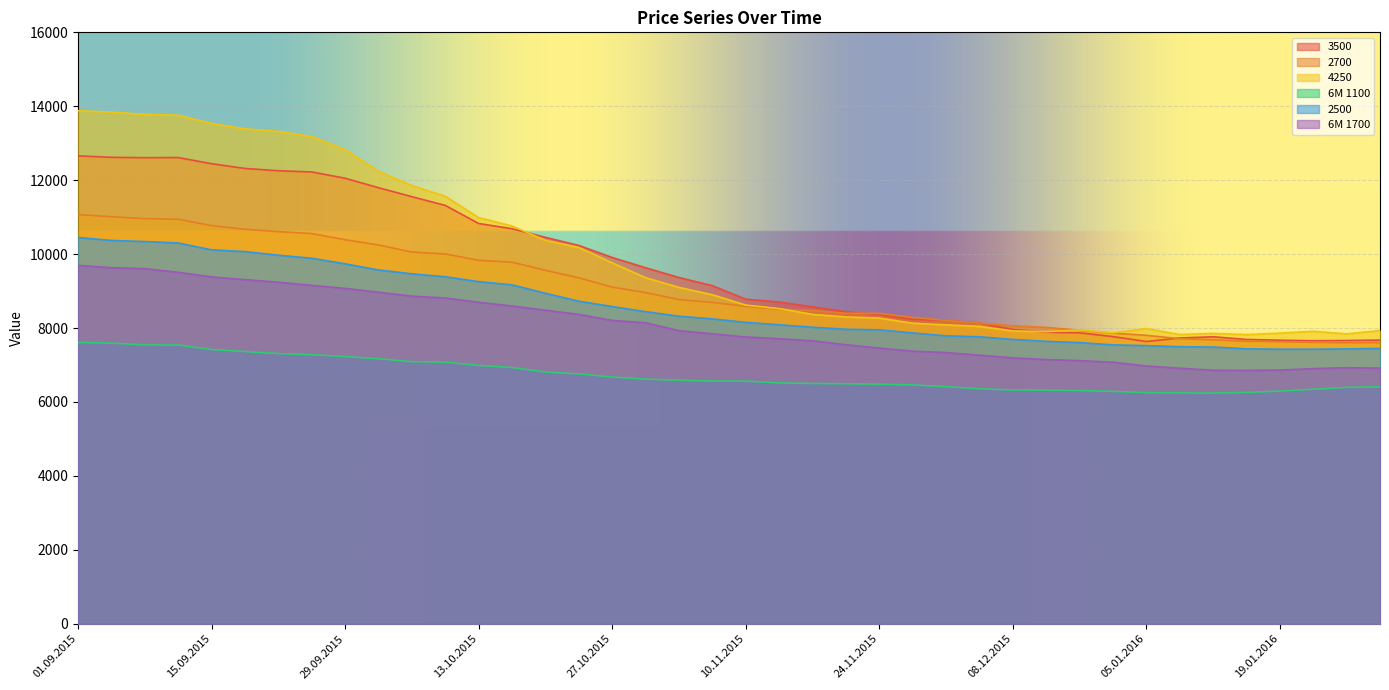

Does the chart display data point markers on the line(s)?

No